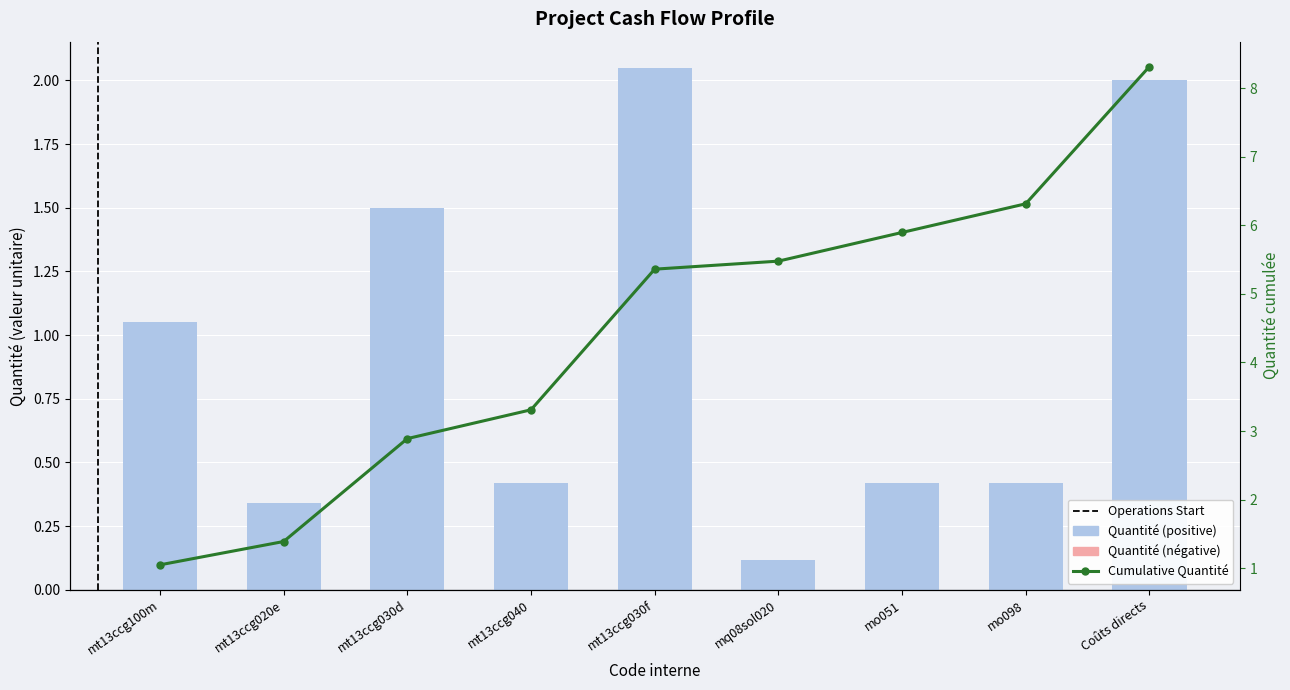

Are the bars horizontal?

No